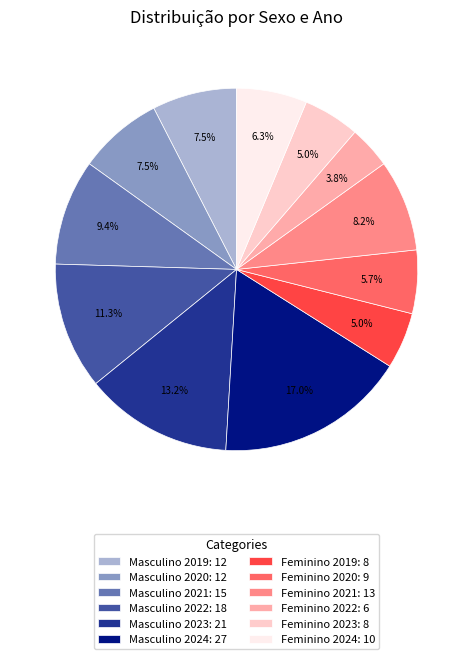

To the nearest percent, what is the combined percentage of Feminino 2022 and Feminino 2021?

12%